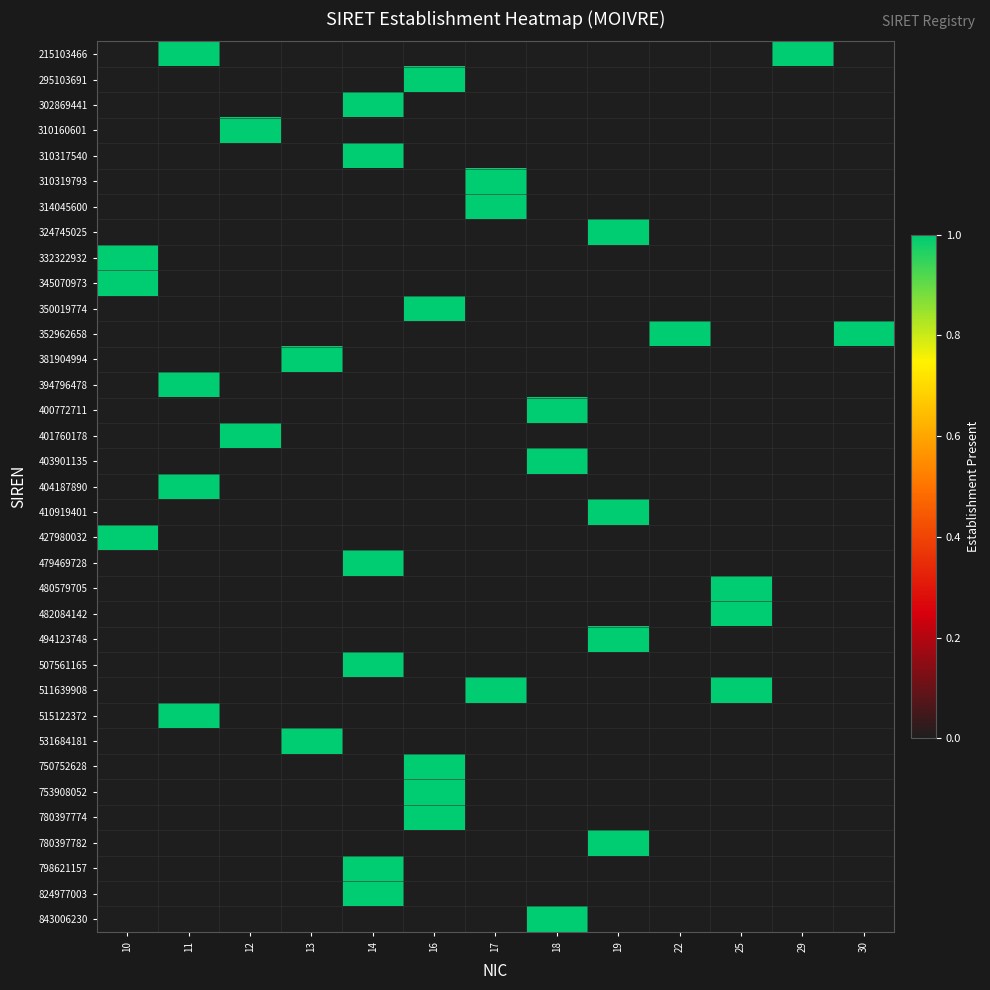

Which category has the highest value across all series?

11